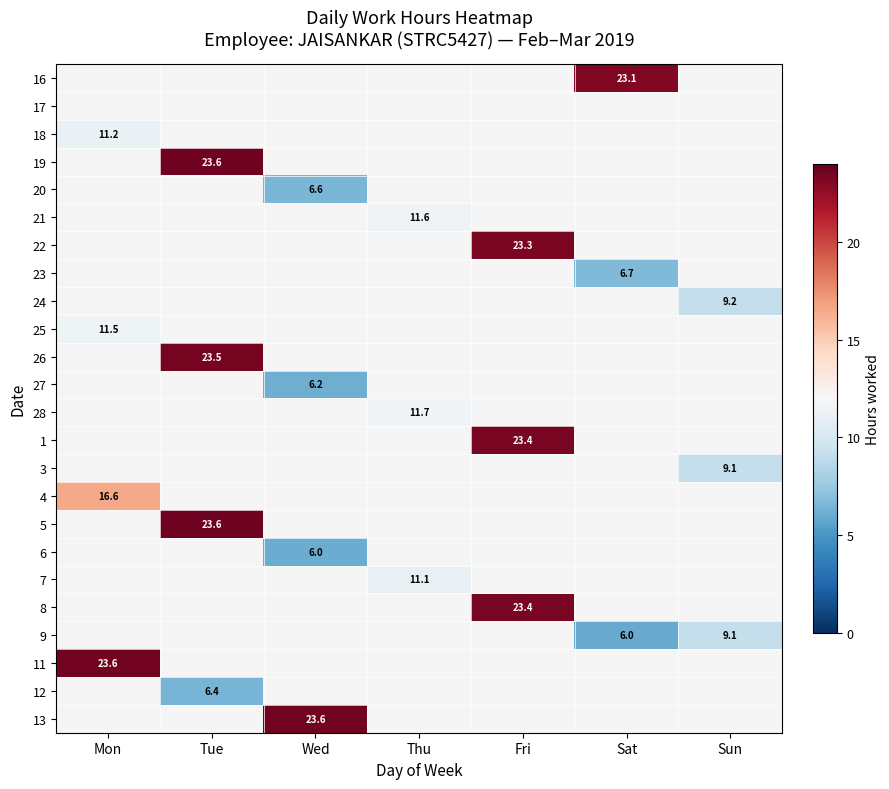

The 4 series shows 29.7 at Mon. True or false?

False